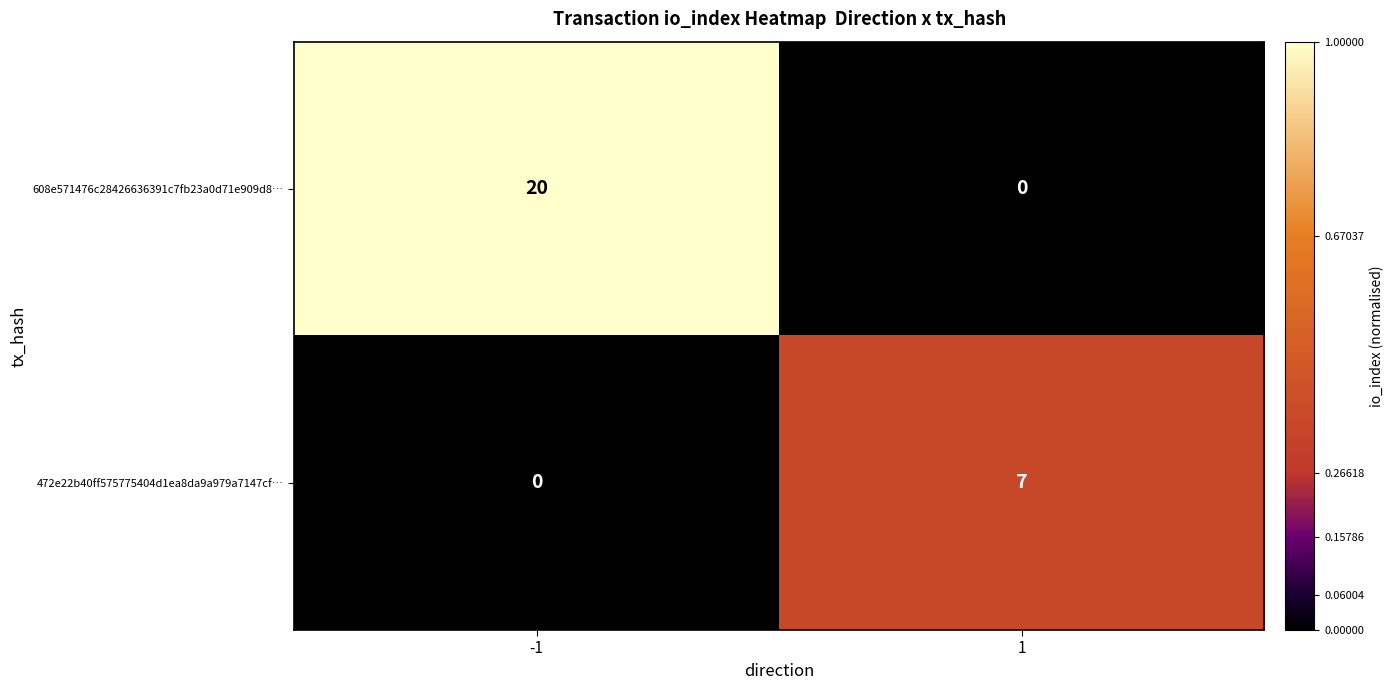

What is the greatest value displayed?

20